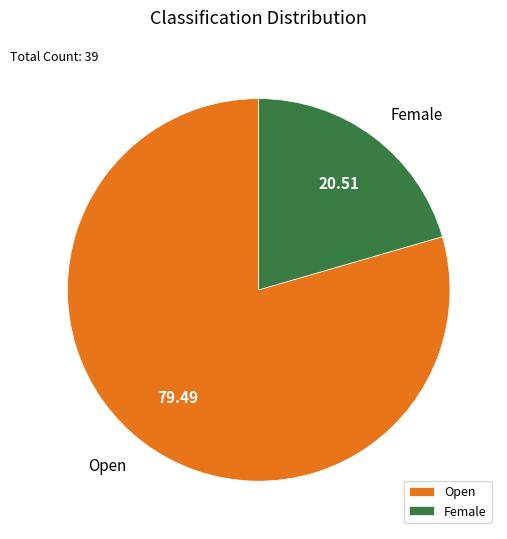

Approximately how many times larger is the value at Open compared to Female?

3.9